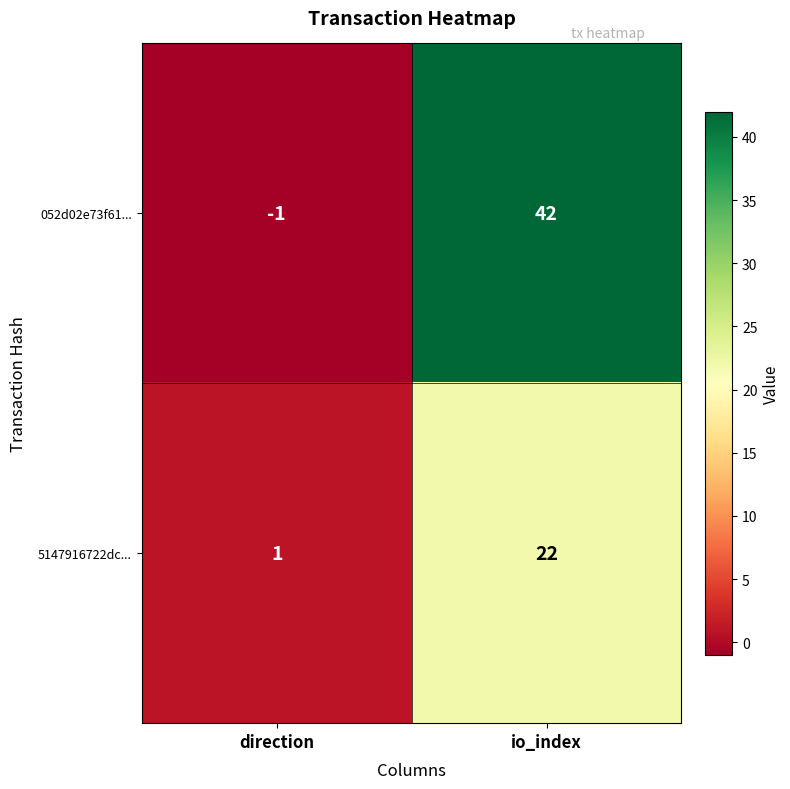

What is the total value across all series at io_index?

64